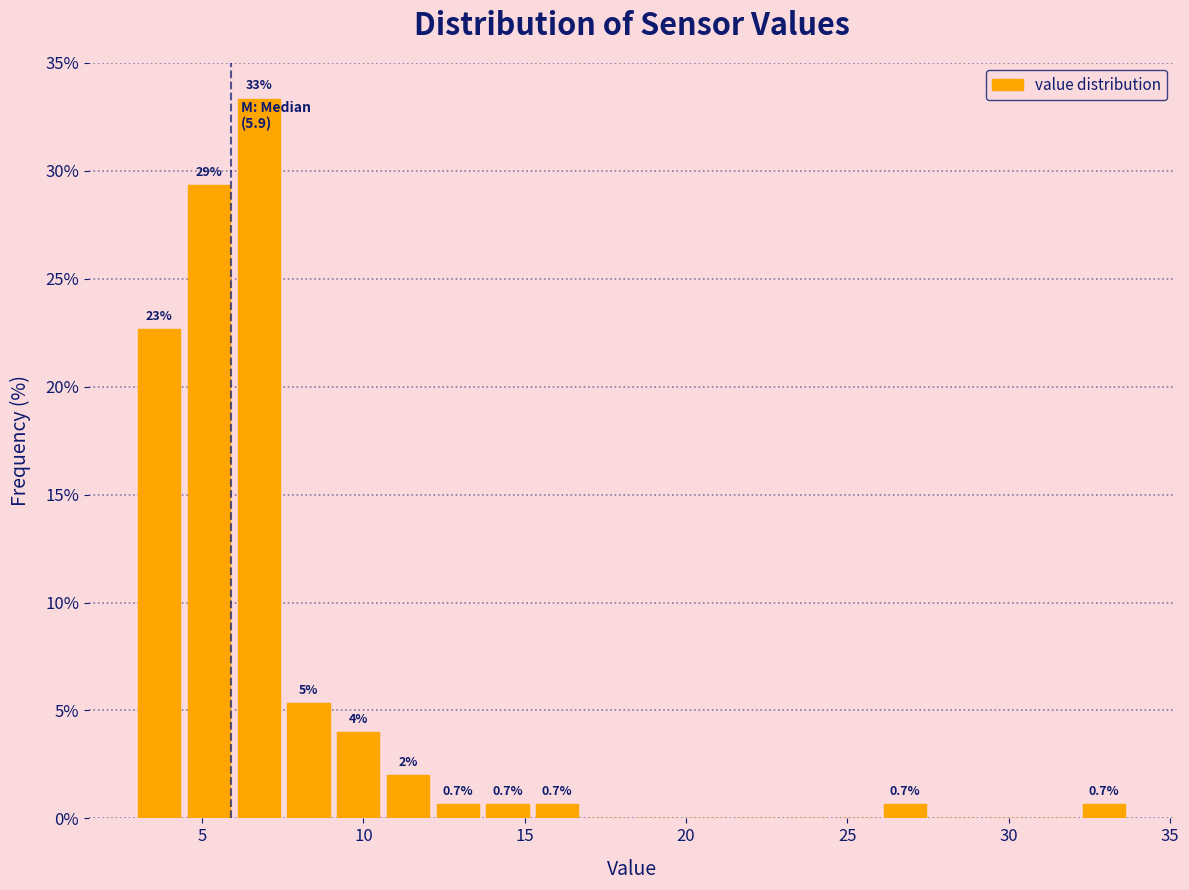

Around what value on the x-axis is the tallest bar? Give the approximate position of its centre, as read against the axis.

7.0